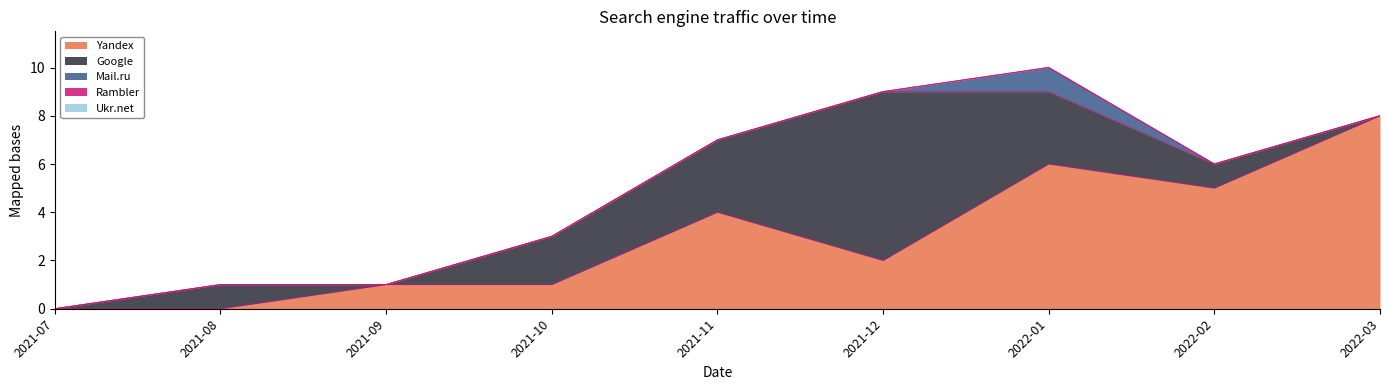

What are all the series names shown in the legend?

Yandex, Google, Mail.ru, Rambler, Ukr.net